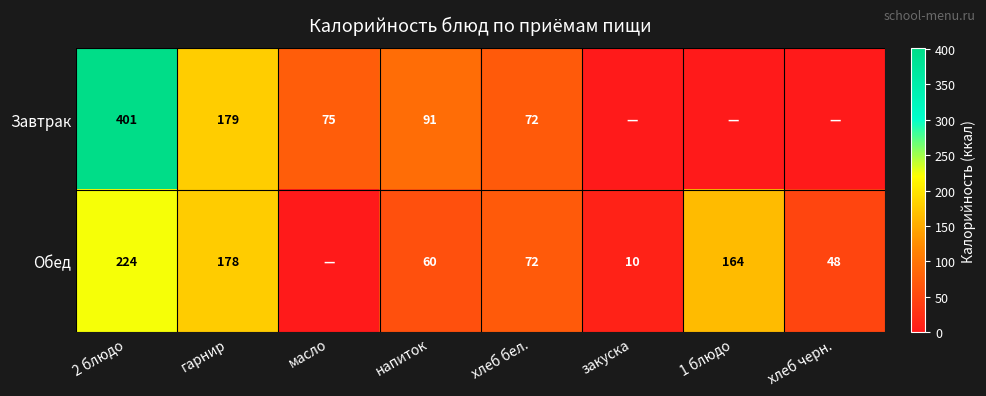

The Завтрак series shows 75 at масло. True or false?

True